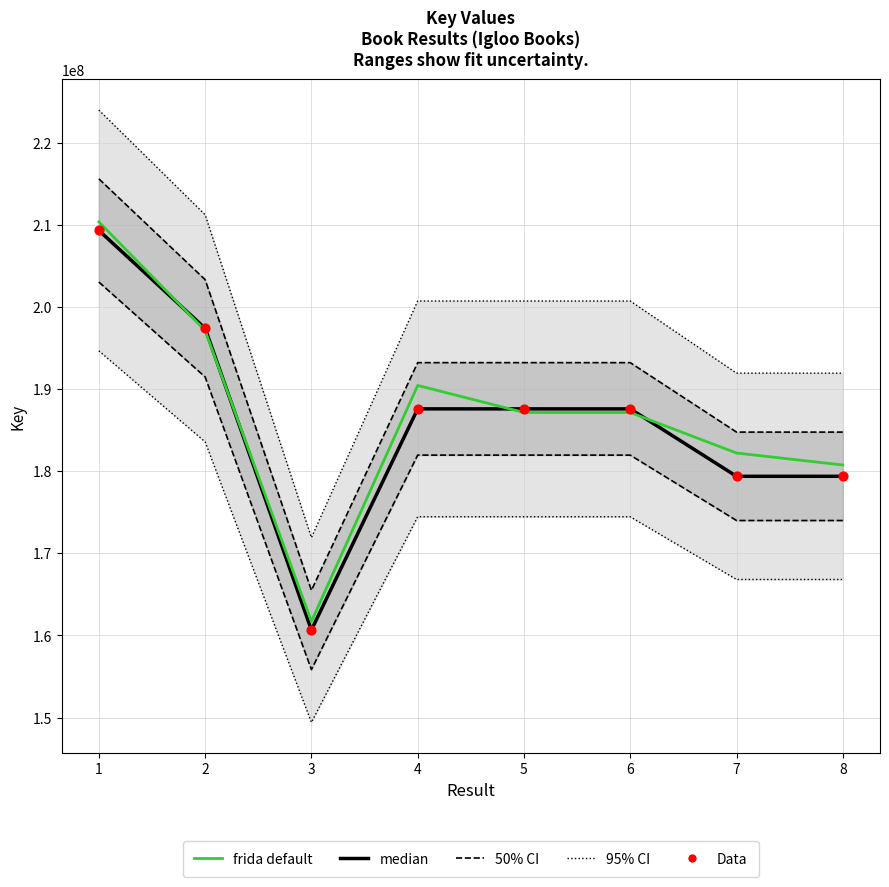

At how many categories does at least one series exceed 169768784?

7